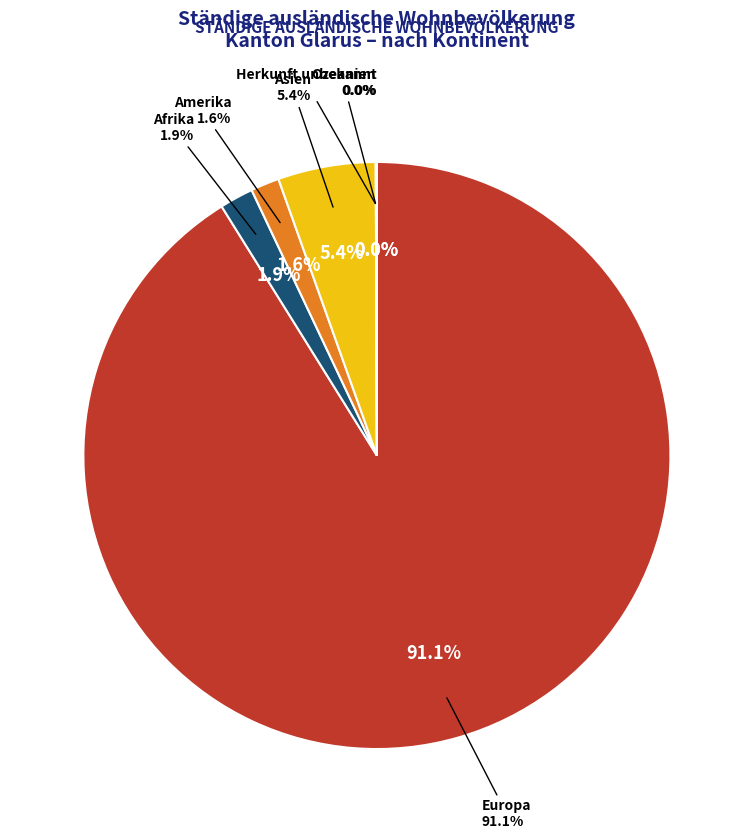

What percentage do Asien and Herkunft unbekannt together represent?

5.4%